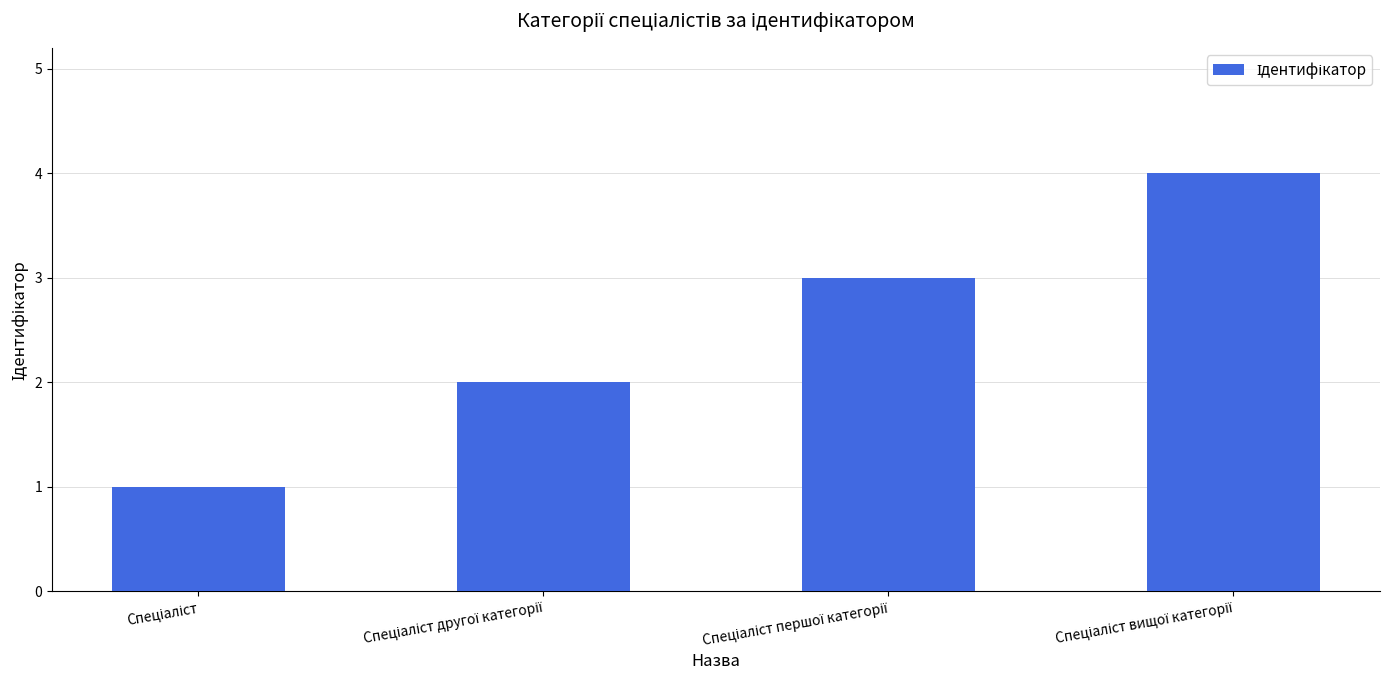

What is the greatest value displayed?

4